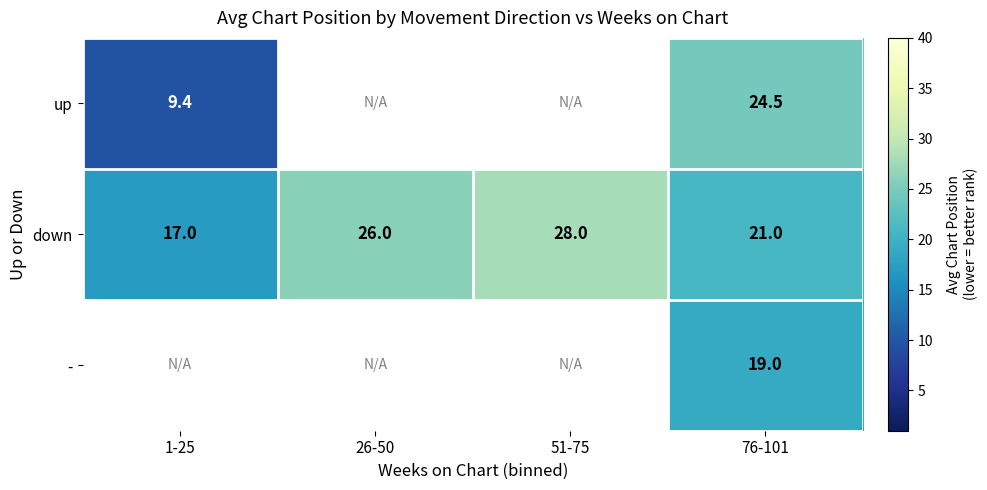

What is the spread (max minus min) of values at 76-101?

5.5